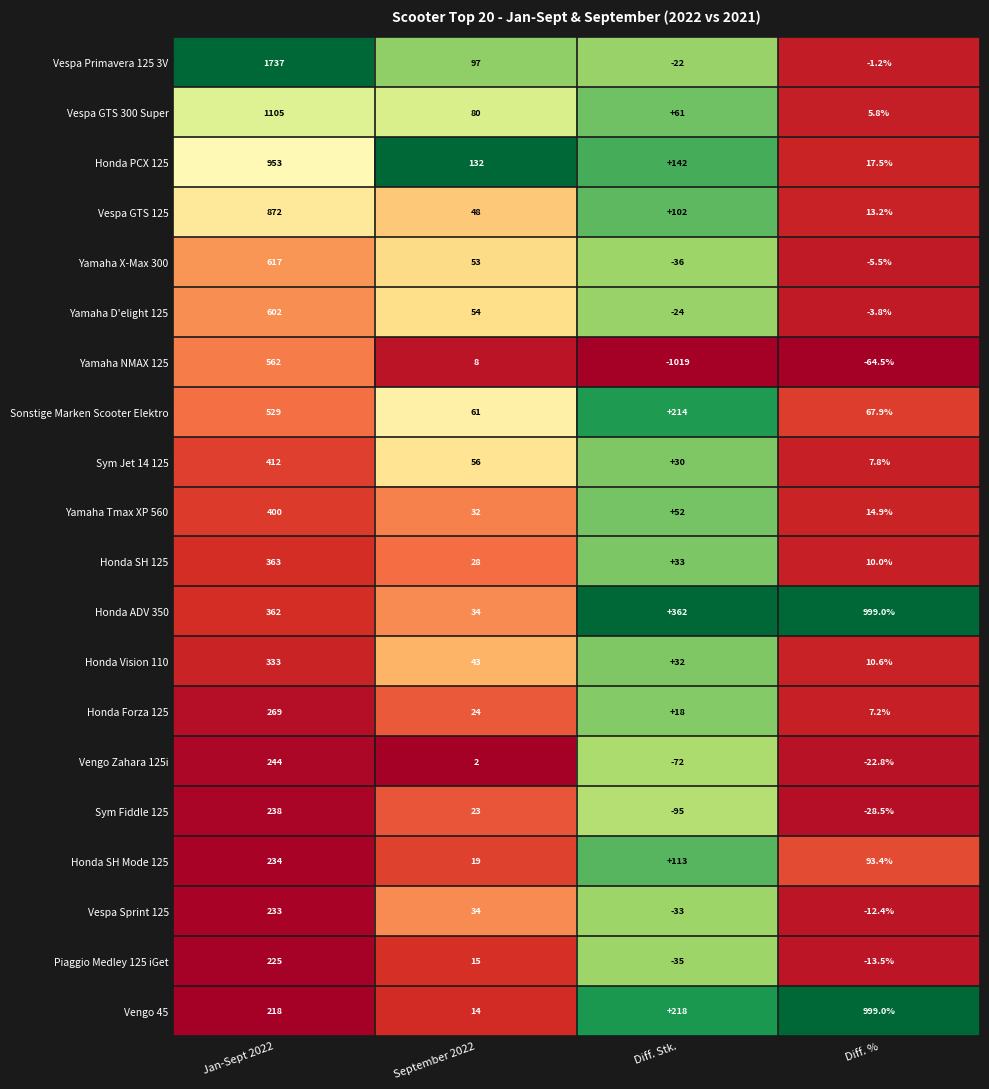

What is the average value of the Vespa GTS 125 series?

258.8